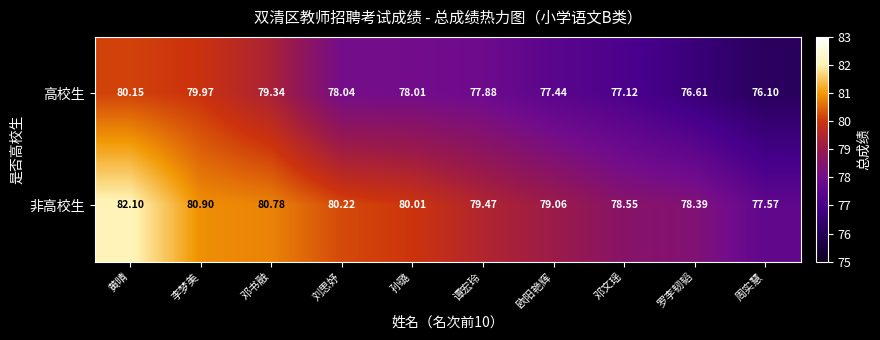

Rank the series by their maximum value, from highest to lowest.

非高校生, 高校生